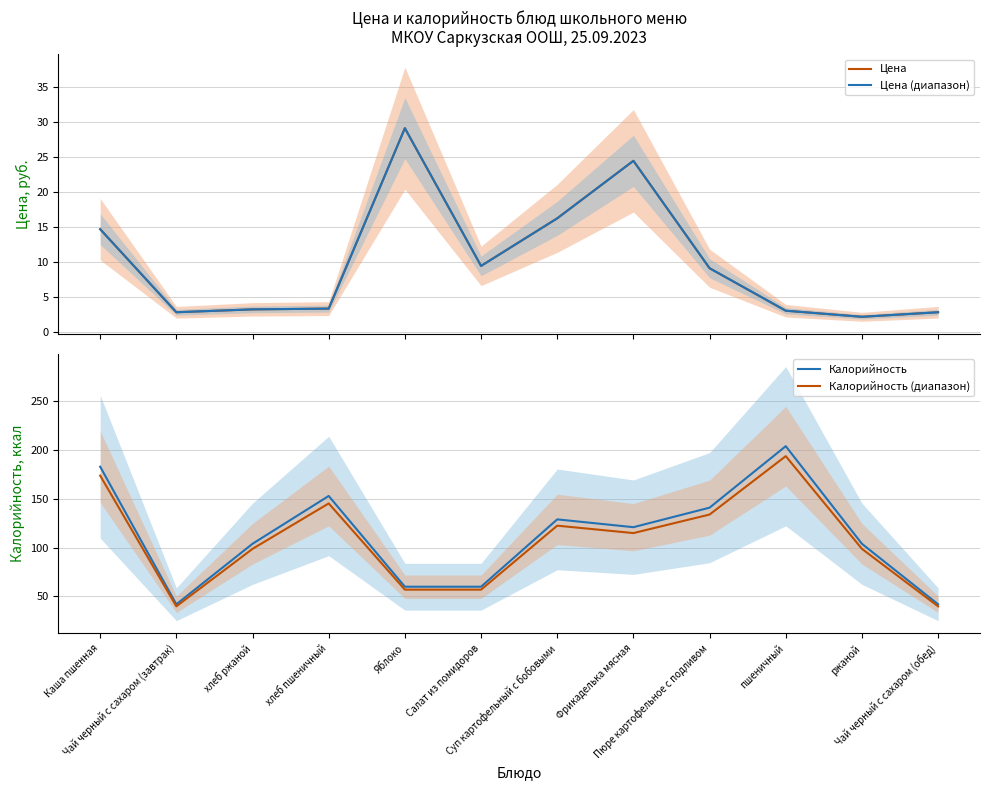

Does the chart display data point markers on the line(s)?

No